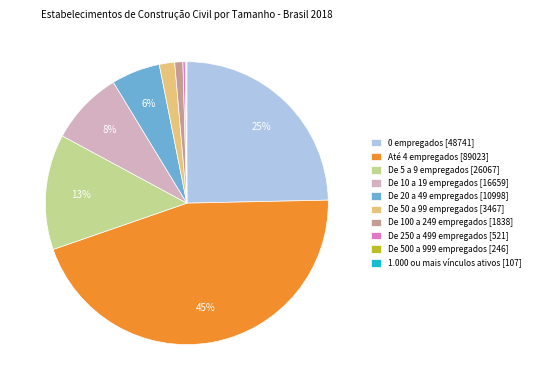

To the nearest percent, what is the difference between the largest and smallest slice percentages?

45%